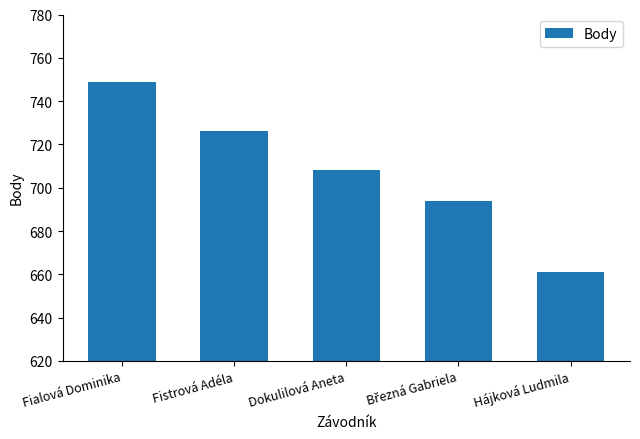

What is the sum of all values?

3538